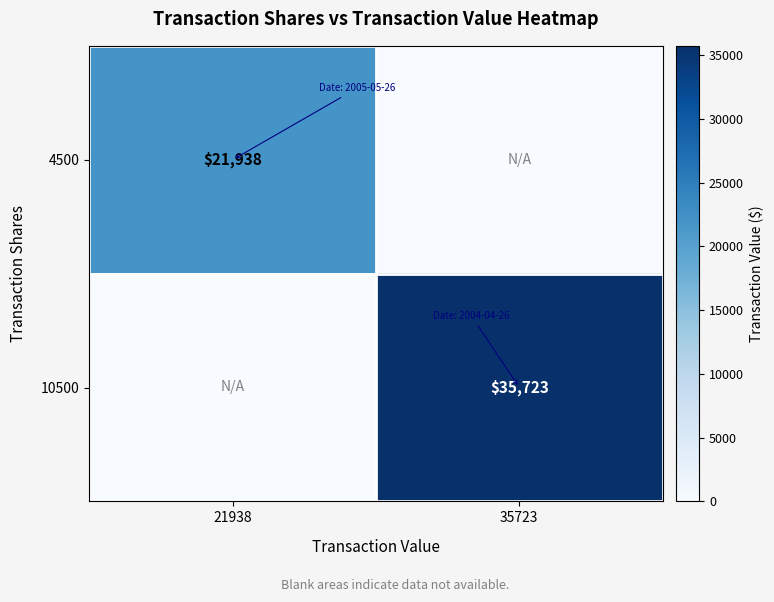

True or false: 4500 has a value of 8934 at 21938.

False